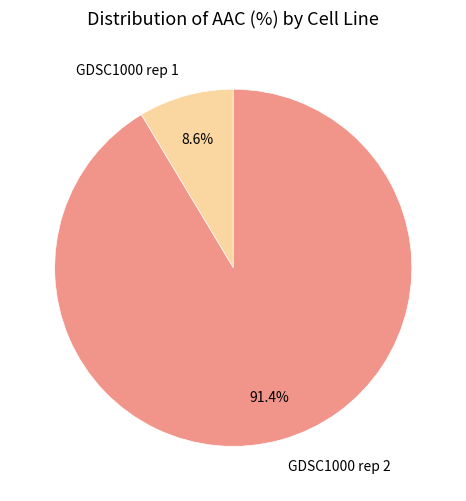

The GDSC1000 rep 2 slice represents 82% of the pie. True or false?

False